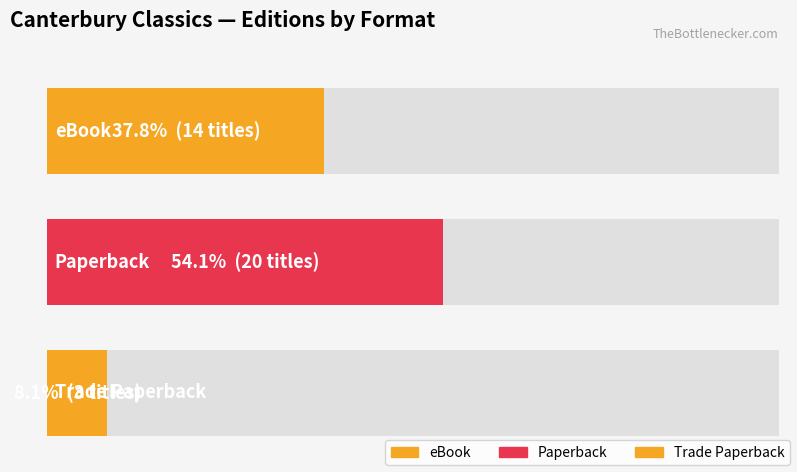

How many categories are shown in the chart?

3